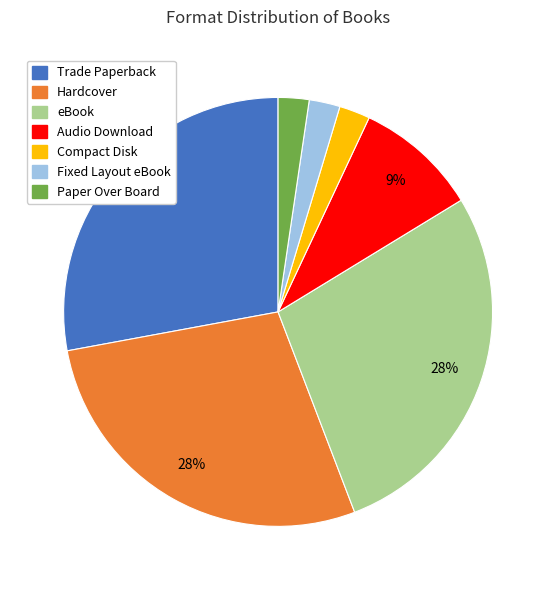

Is there a majority slice in this chart?

No